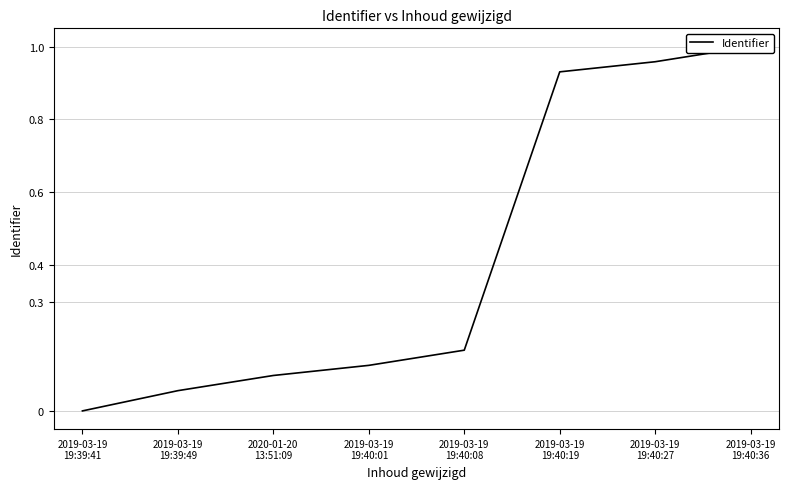

What is the sum of all values?

3.3